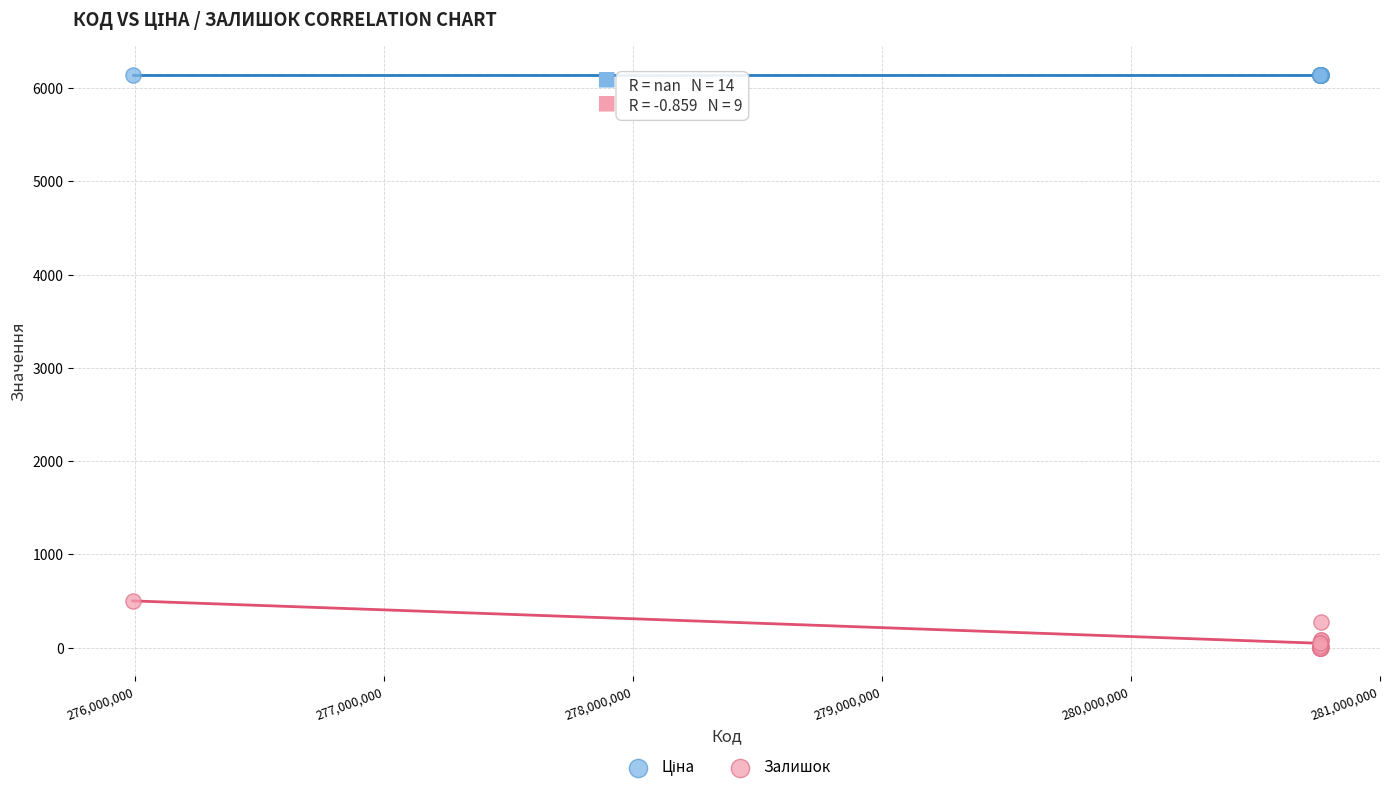

Which series contains the lowest Y value?

Залишок